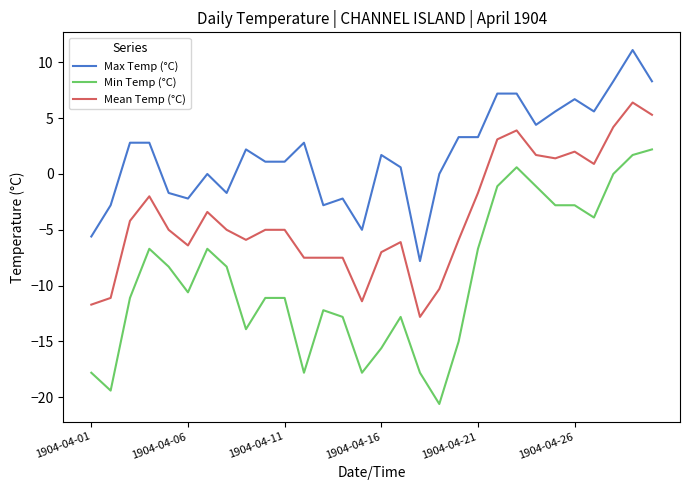

Which series has the largest total across all categories?

Max Temp (°C)